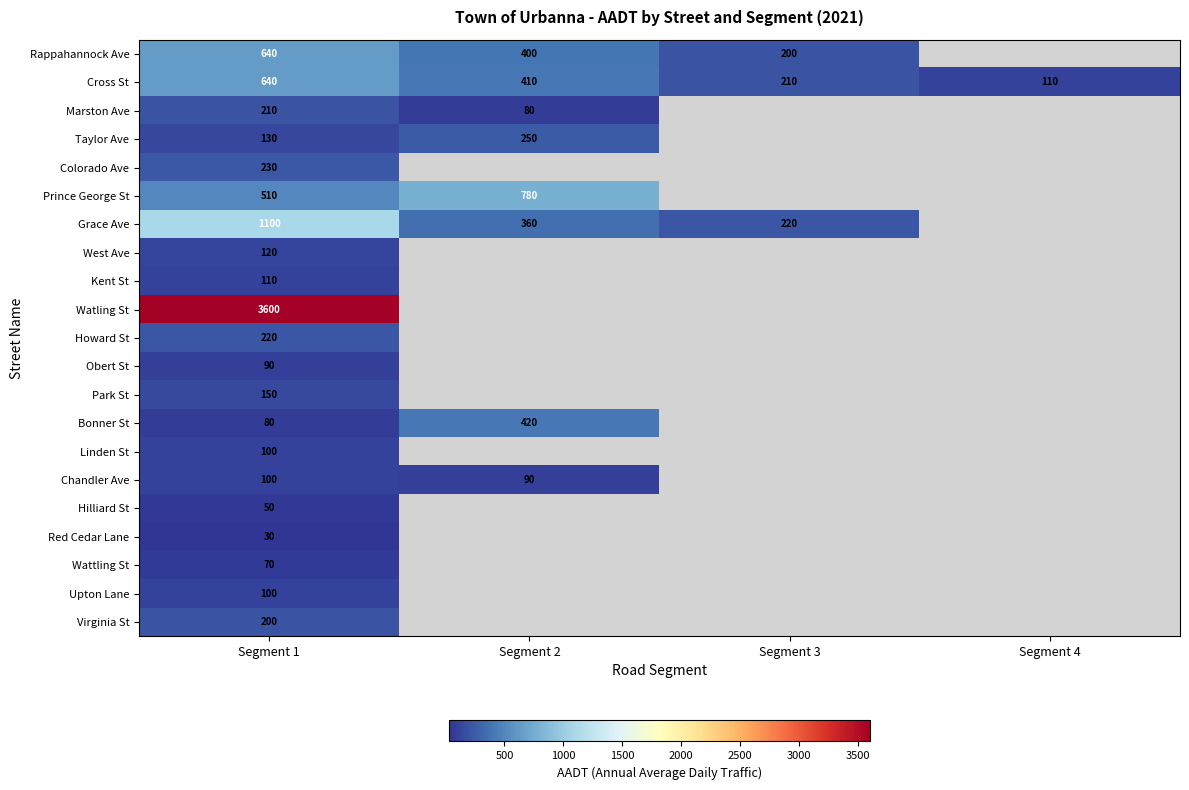

What is the spread (max minus min) of values at Segment 2?

700.0